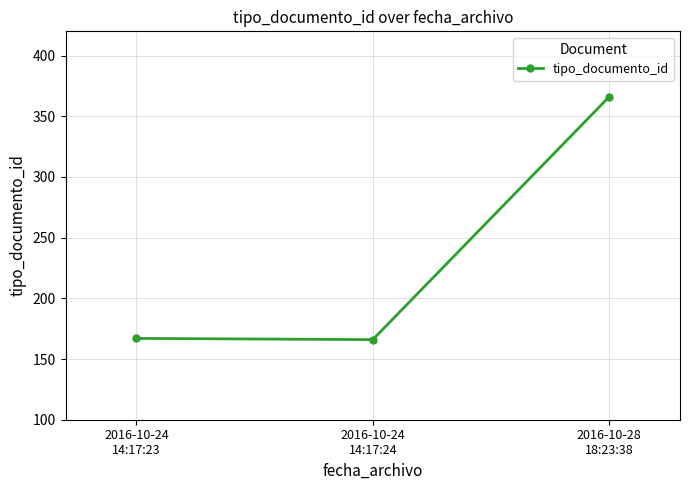

What is the sum of the values at 2016-10-24
14:17:24 and 2016-10-24
14:17:23?

333